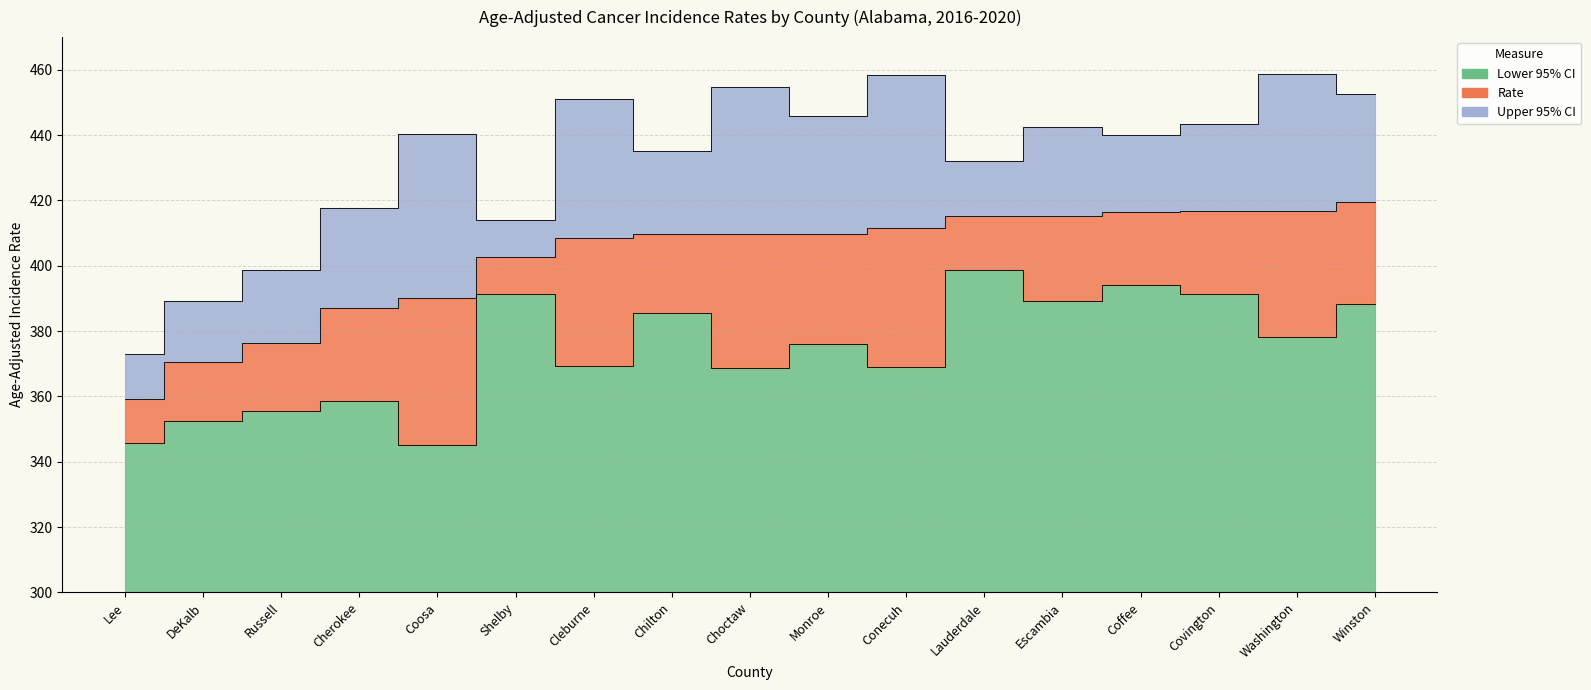

What is the value of the Upper 95% CI point at the 13th from the left?

442.5